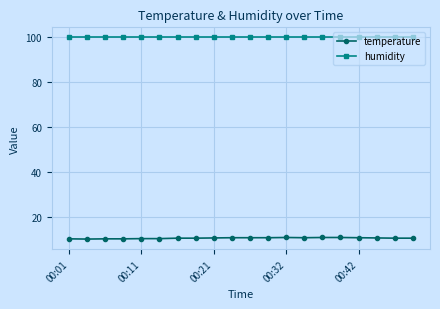

What is the average value of the temperature series?

10.8